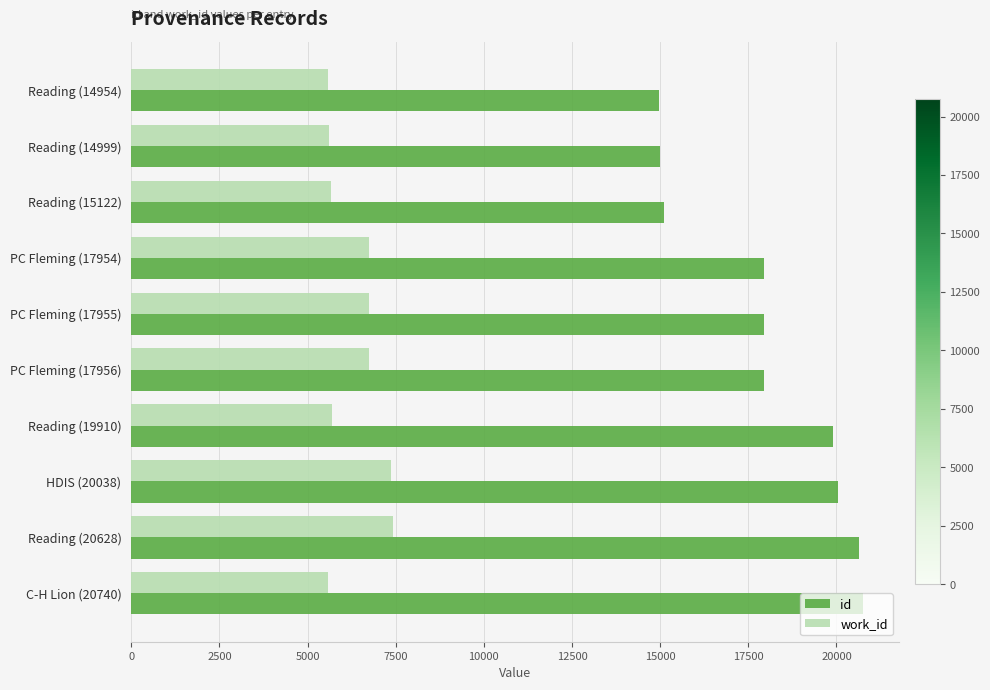

At how many categories does at least one series exceed 16741?

7